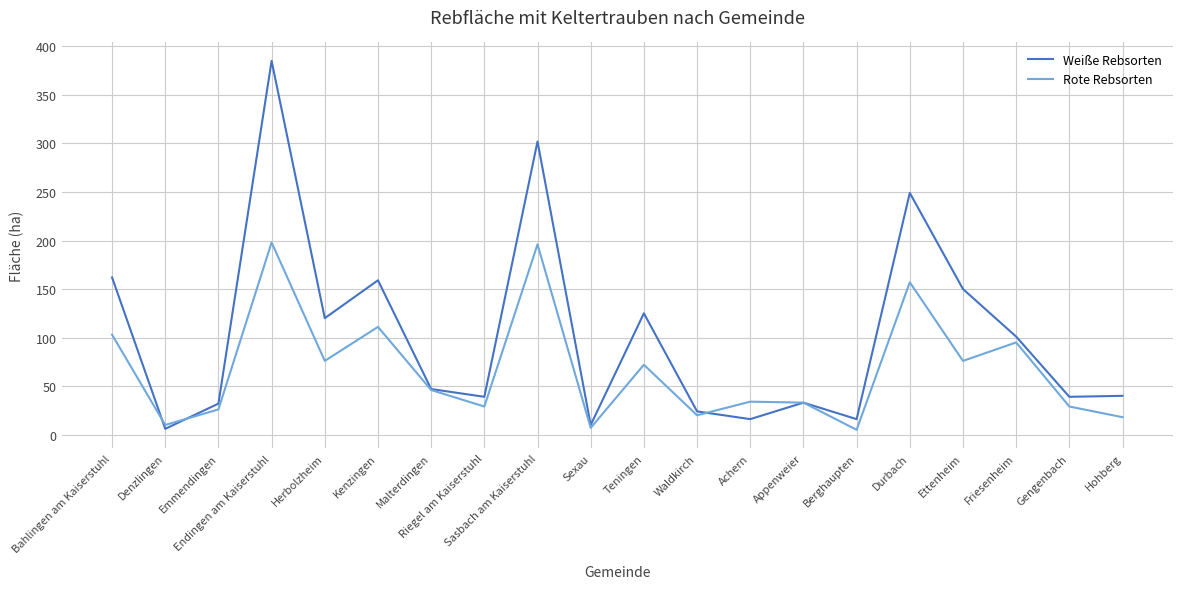

Is it true that Weiße Rebsorten equals 125 at Teningen?

True